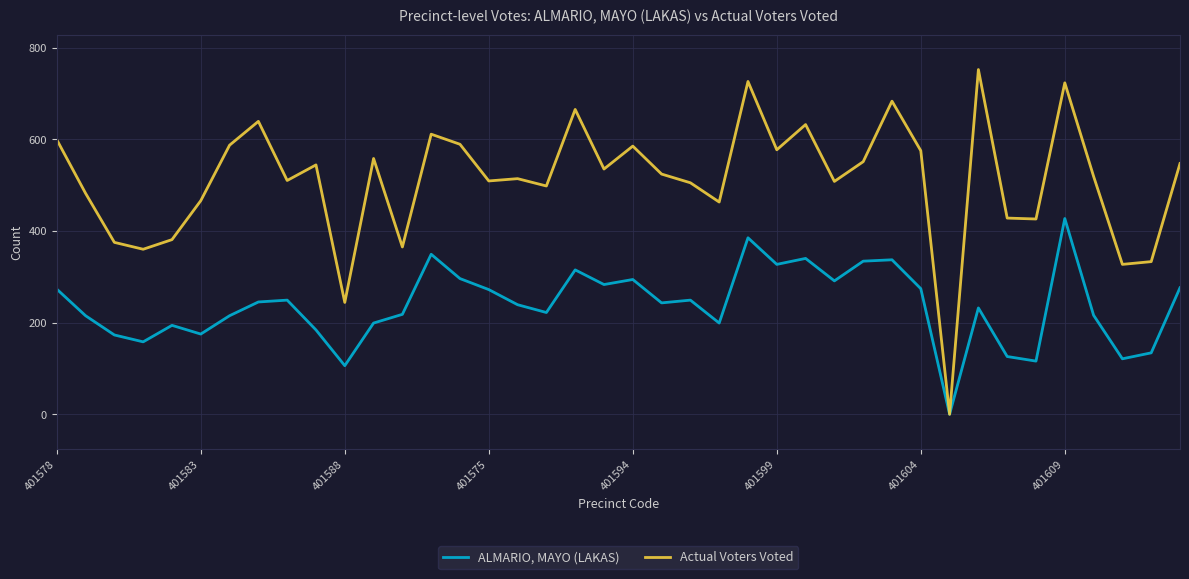

What are all the series names shown in the legend?

ALMARIO, MAYO (LAKAS), Actual Voters Voted